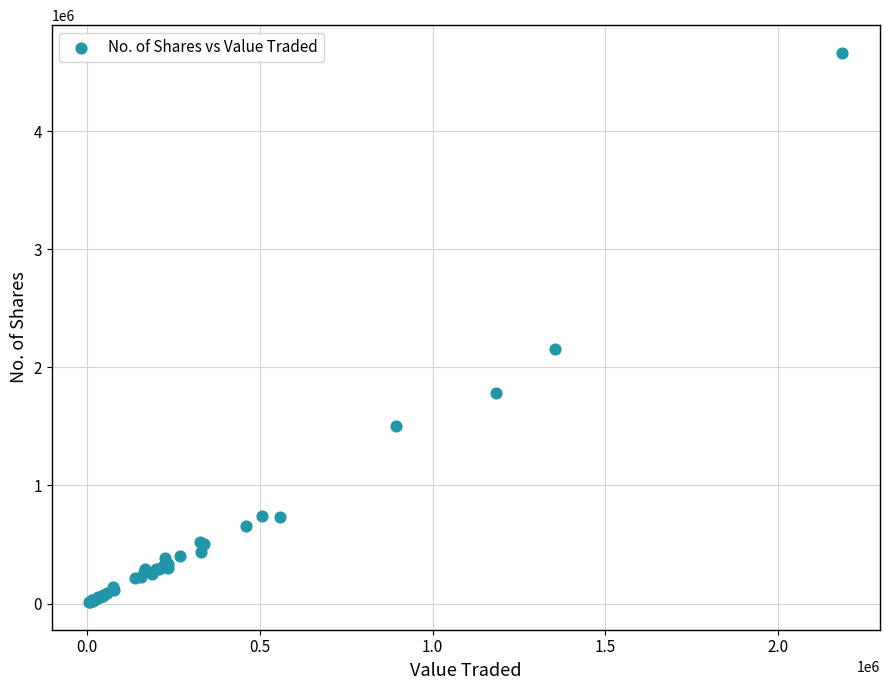

What Y value in the scatter plot is closest to 2338666?

2156794